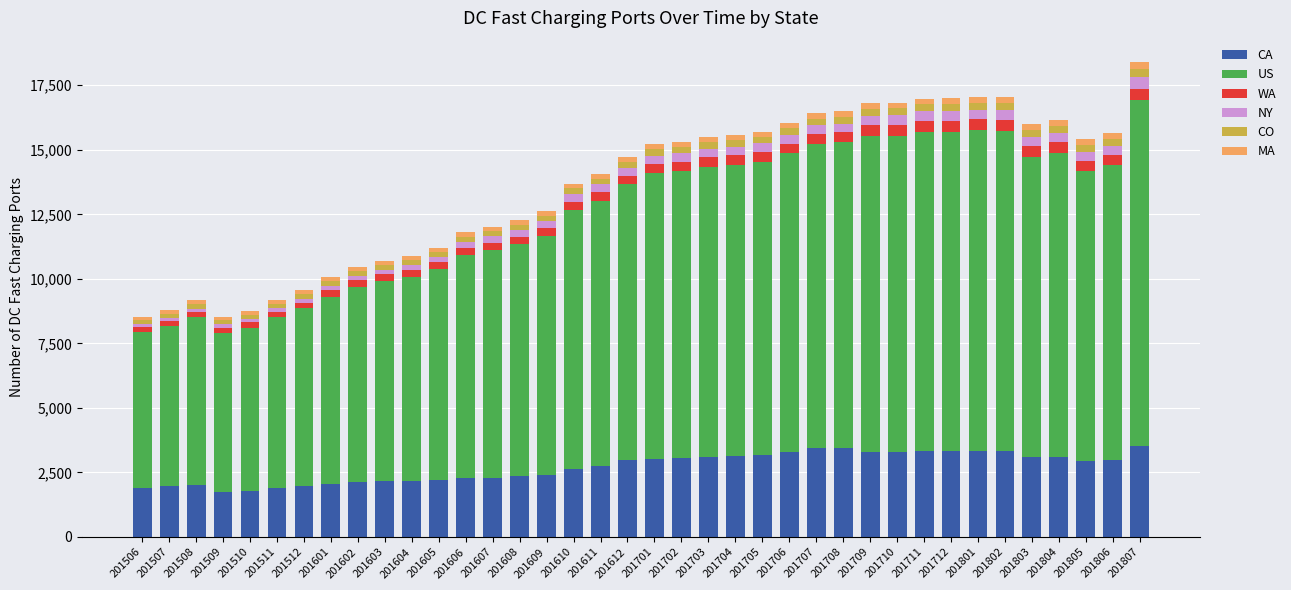

How many values in the CA series are below 2967?

19